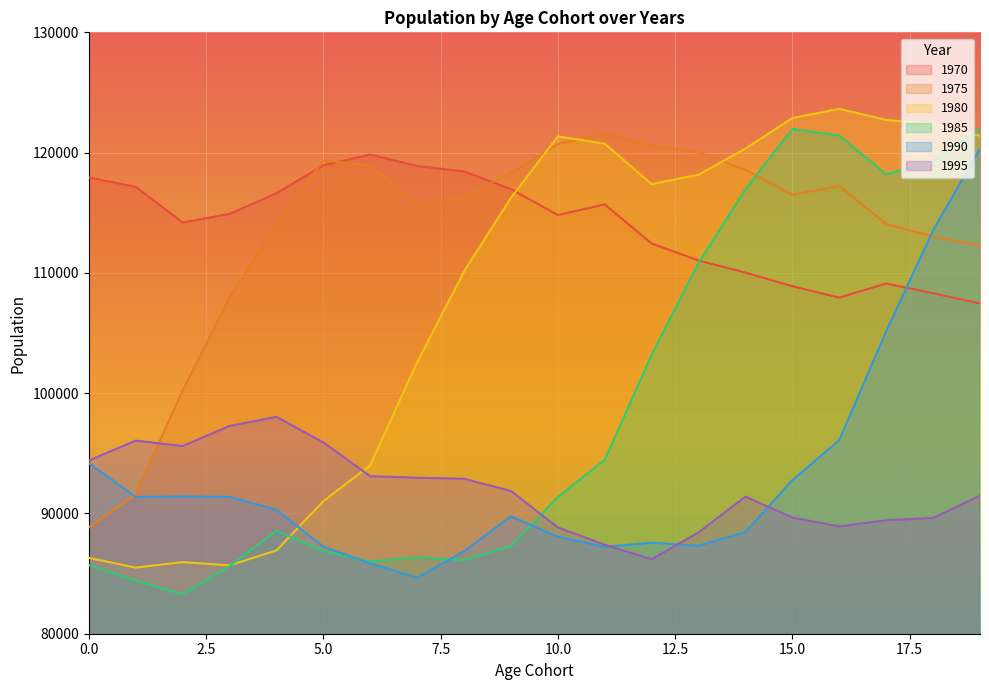

What is the sum of all 1970 values?

2279564.6